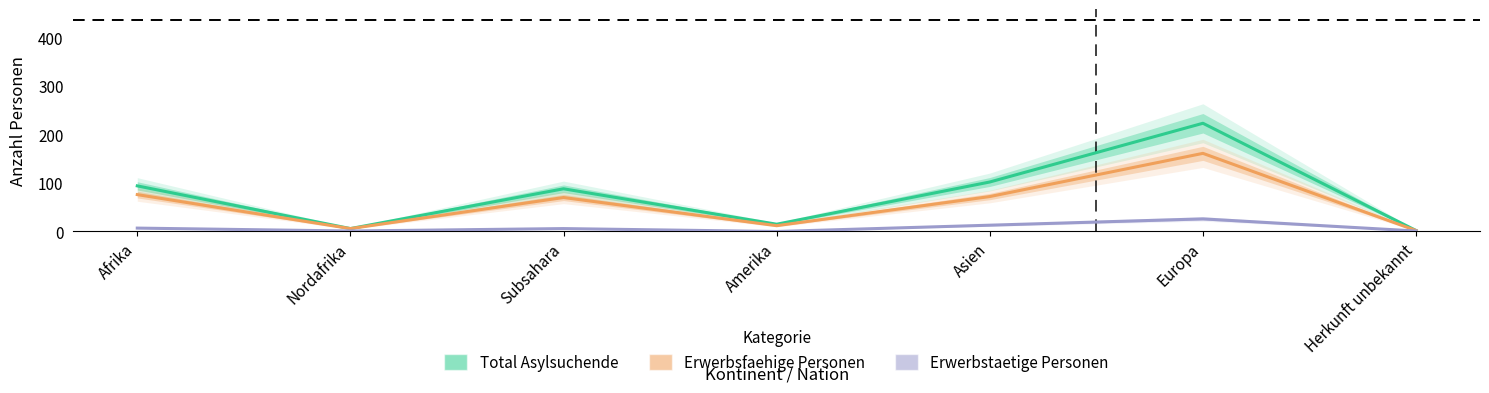

What is the sum of all Erwerbstaetige Personen values?

54